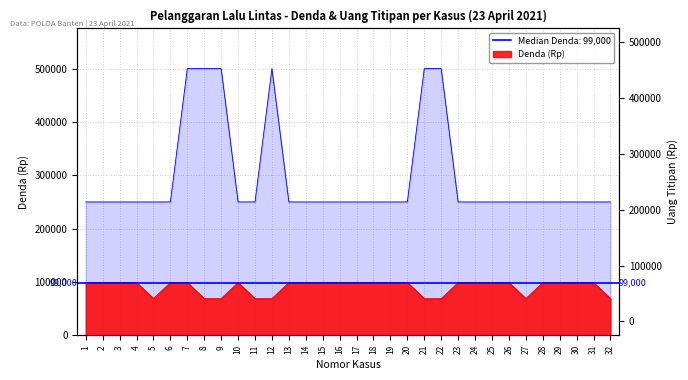

What is the total value across all series at 26?

349000